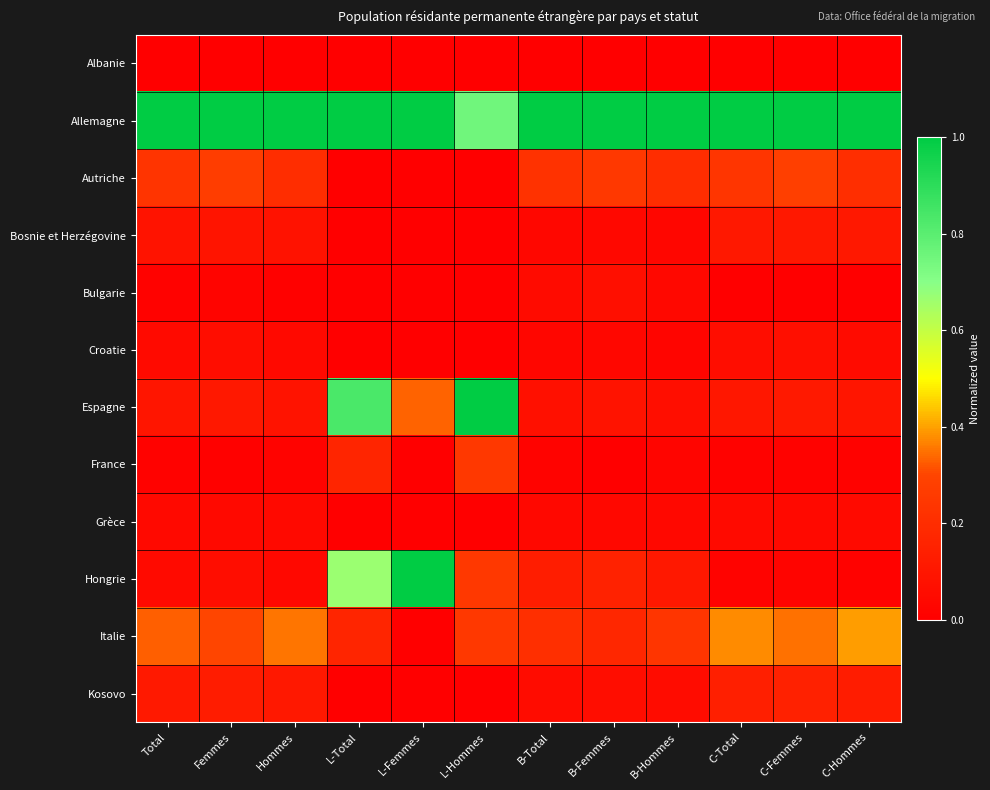

Which series has the largest range (max minus min)?

Hongrie